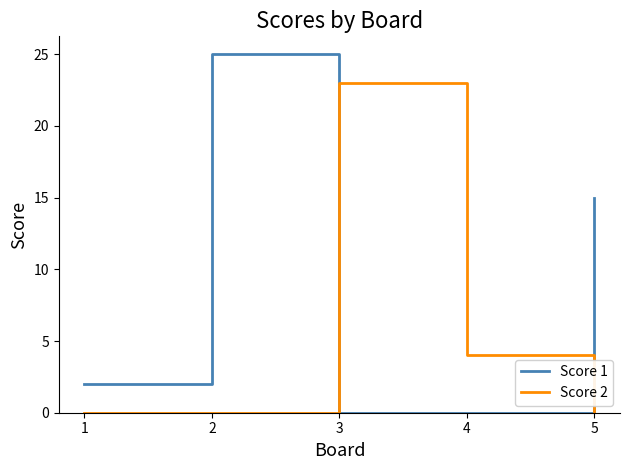

The Score 2 series shows 4 at 4. True or false?

True